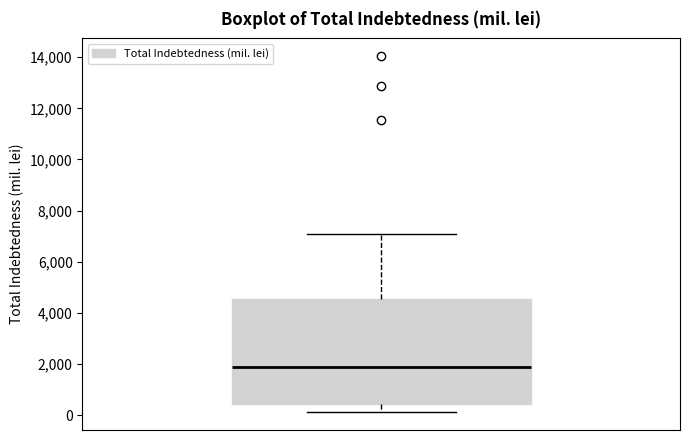

Read this box plot against the y-axis: the position of the median line, the range covered by the box, and the ends of both whiskers. The values are not printed on the chart, so give them approximately, as read against the axis.

median 1800, box 400 to 4600, whiskers 200 to 7000